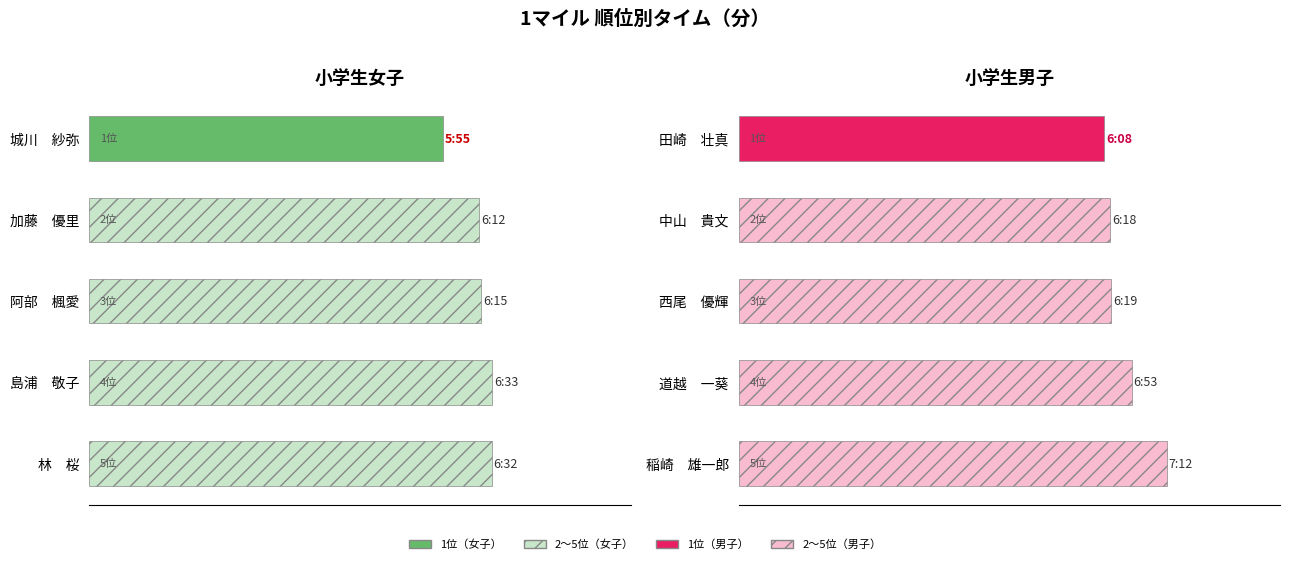

How many data points in 1マイル小学生女 are less than 6?

1